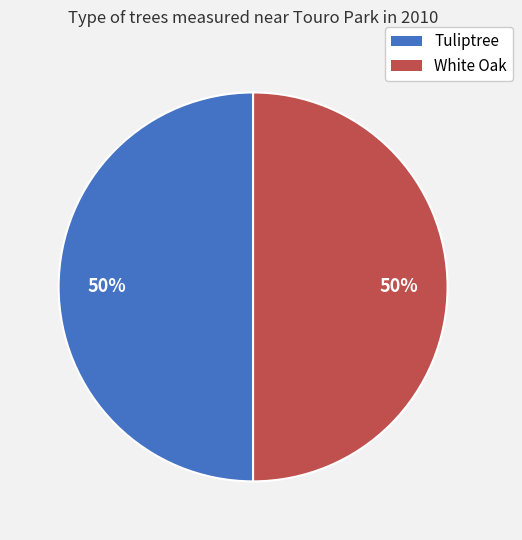

Approximately how many times larger is the value at Tuliptree compared to White Oak?

1.0